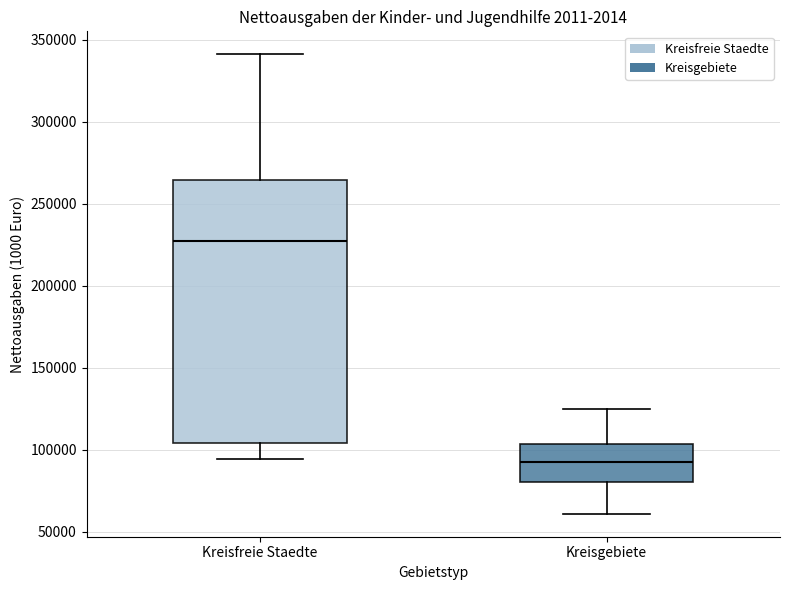

Where is the lower edge of the box for Kreisgebiete on the y-axis? The values are not printed on the chart, so give them approximately, as read against the axis.

80000